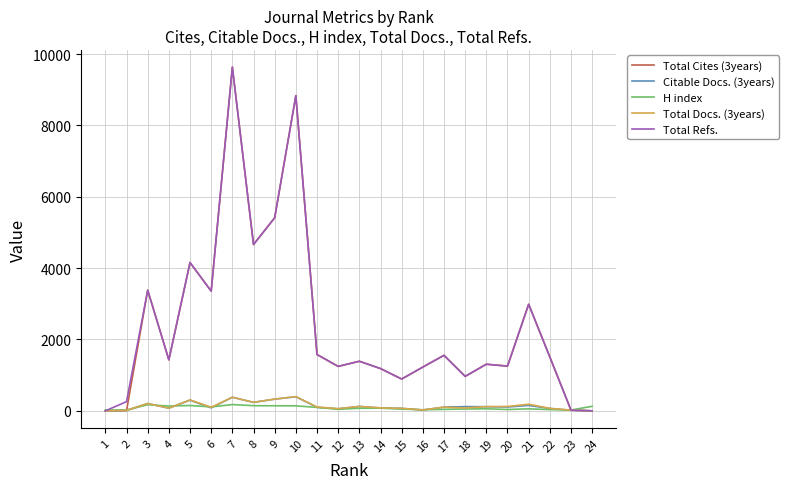

What is the maximum value for Total Refs.?

9635